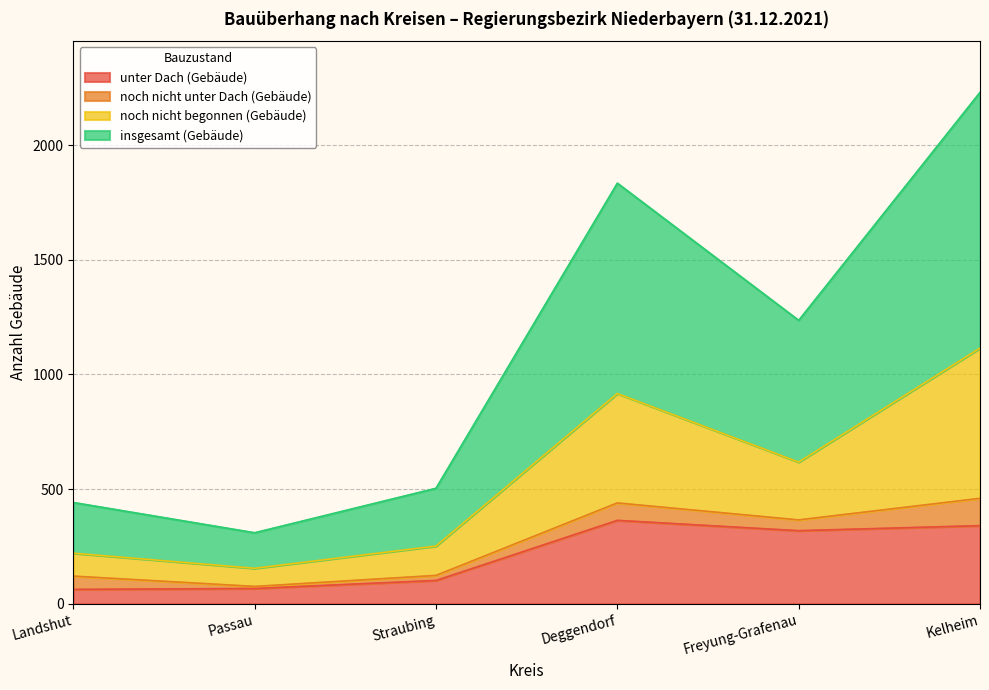

How many values in the insgesamt (Gebäude) series exceed 1236?

2